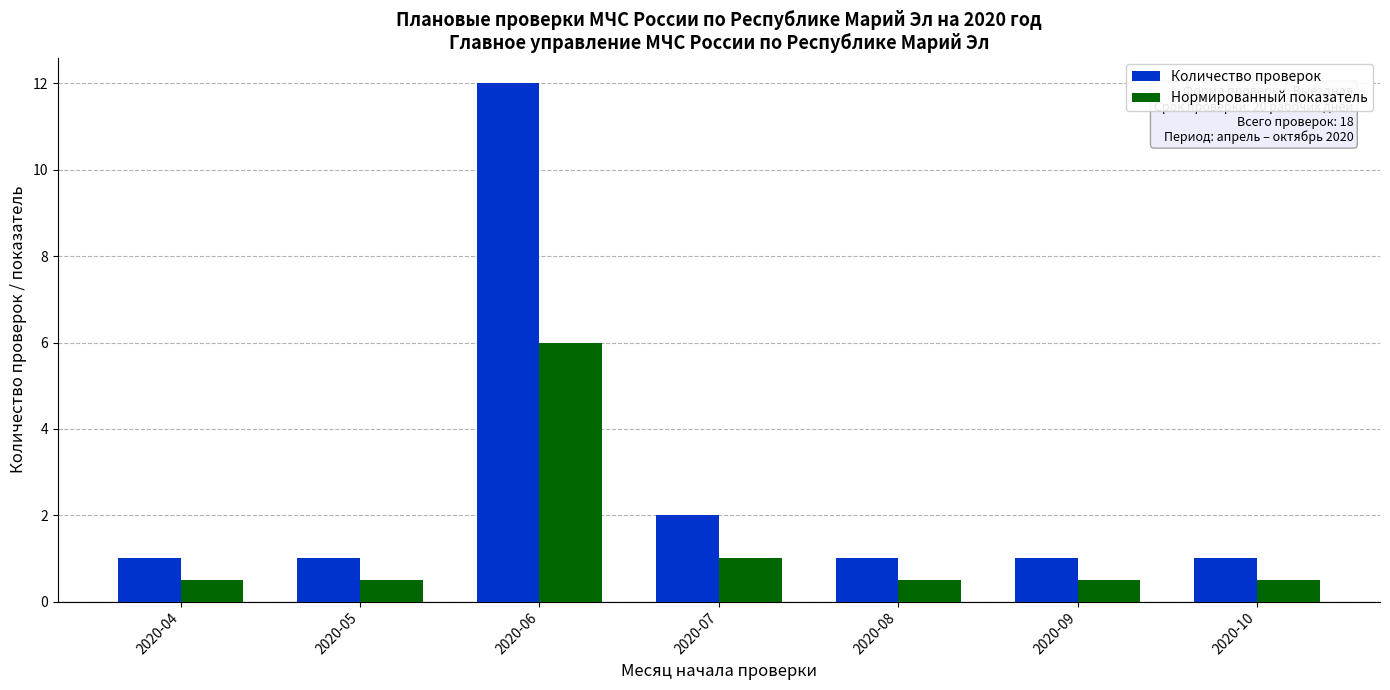

What is the difference between the maximum and minimum values in the Нормированный показатель series?

5.5